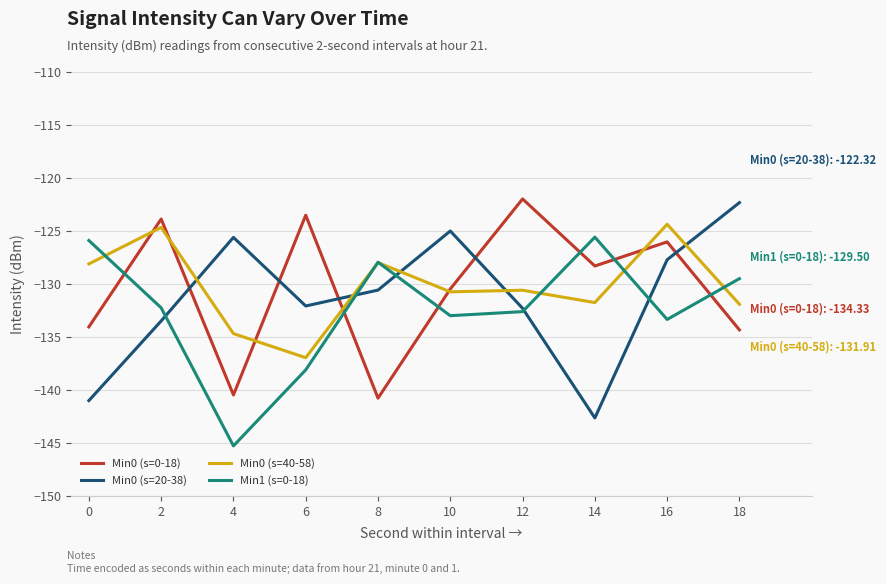

What is the approximate value of Min0 (s=40-58) at 18?

-131.9